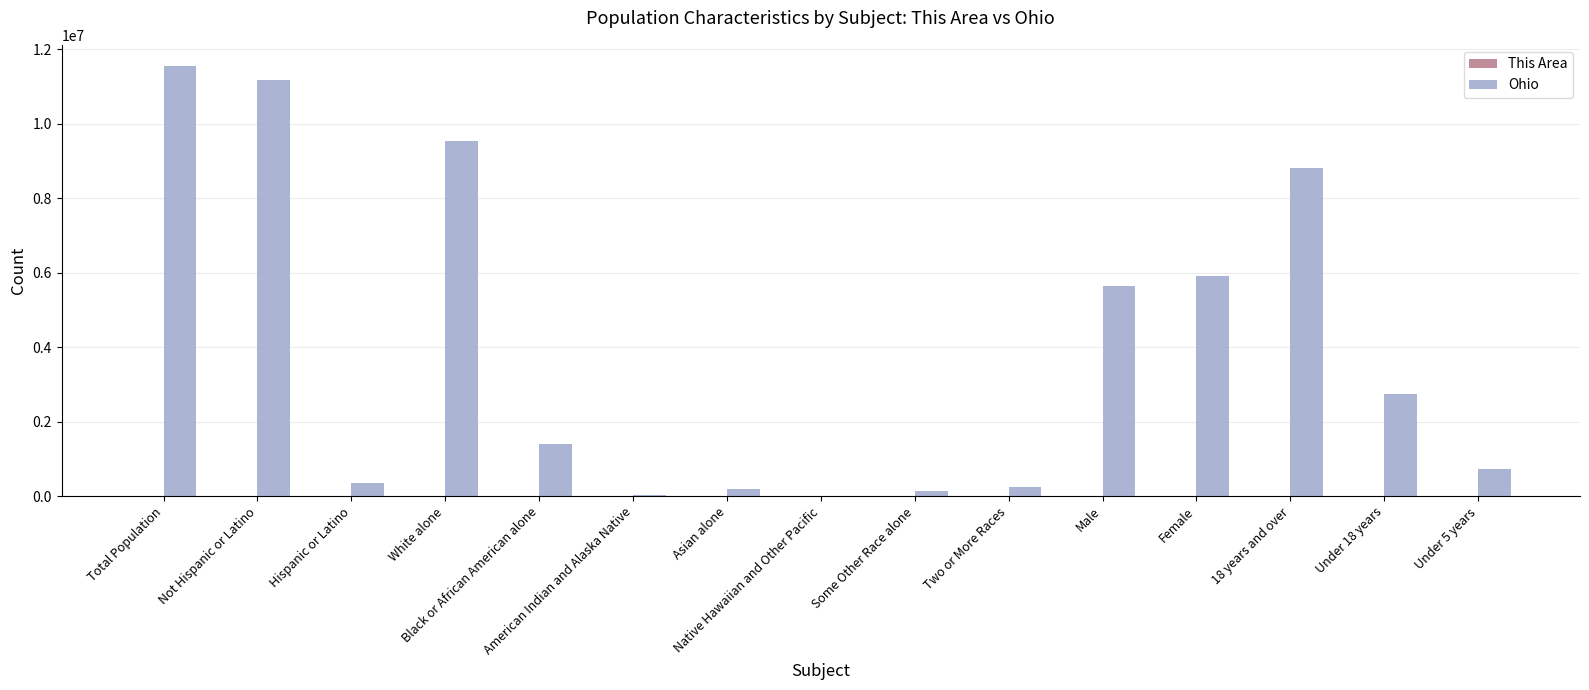

What is the spread (max minus min) of values at Some Other Race alone?

130030